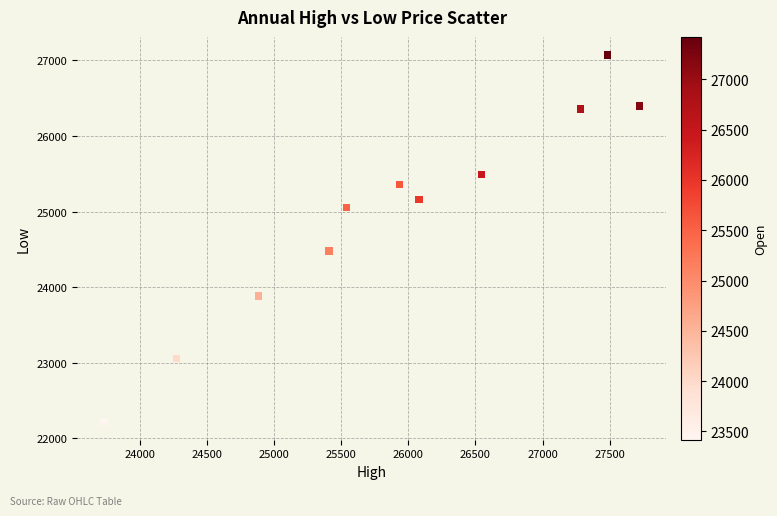

What is the range of X values (max minus min)?

3988.7